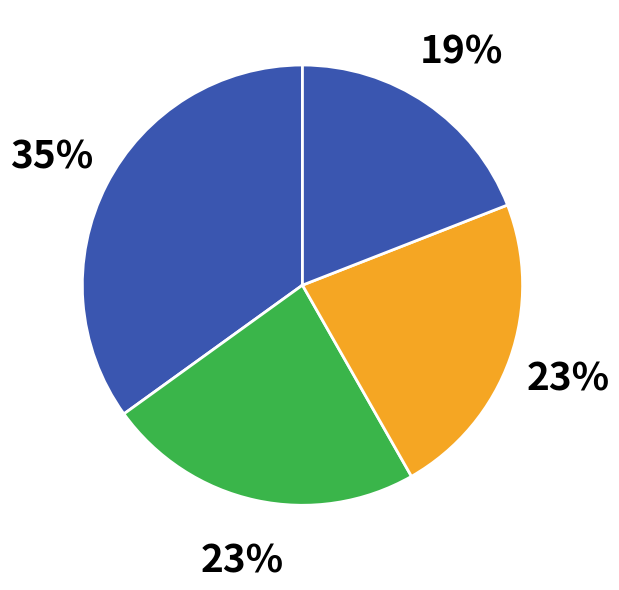

How many slices are in this pie chart?

4